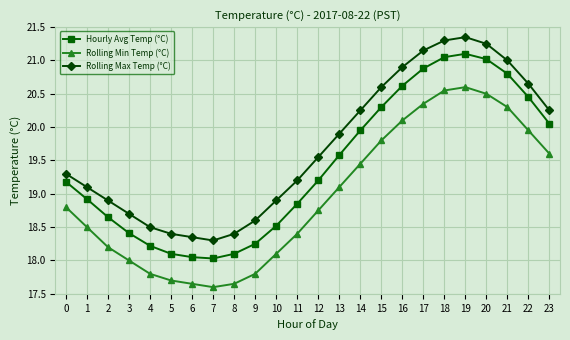

What is the difference between the Hourly Avg Temp (°C) values at 17 and 9?

2.6